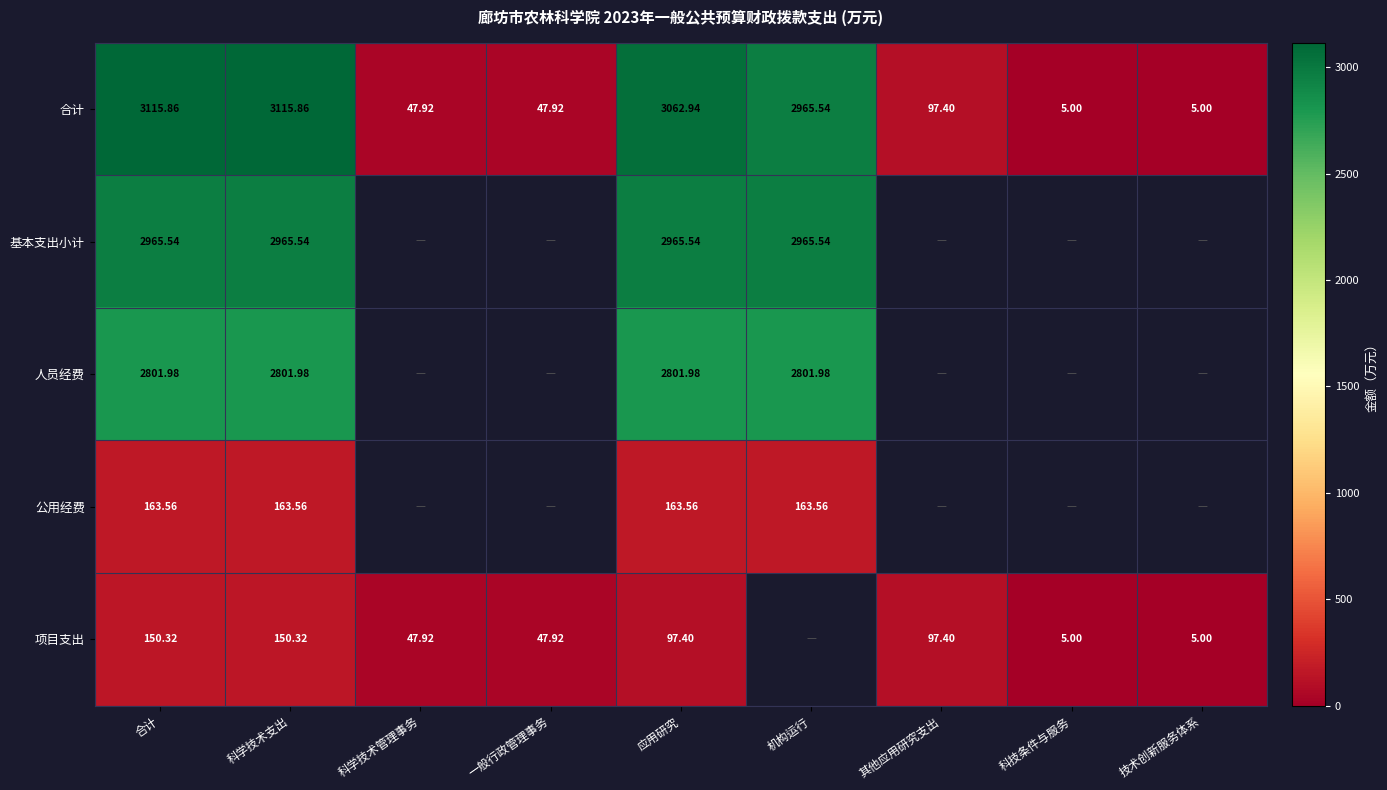

Which has a higher value, 一般行政管理事务 or 科学技术管理事务?

一般行政管理事务